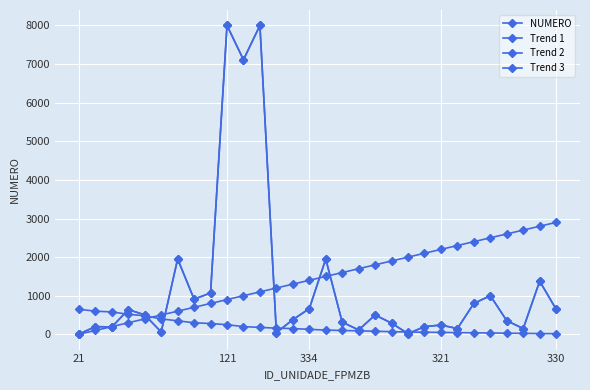

Where does the Trend 3 series first go above 1500?

16